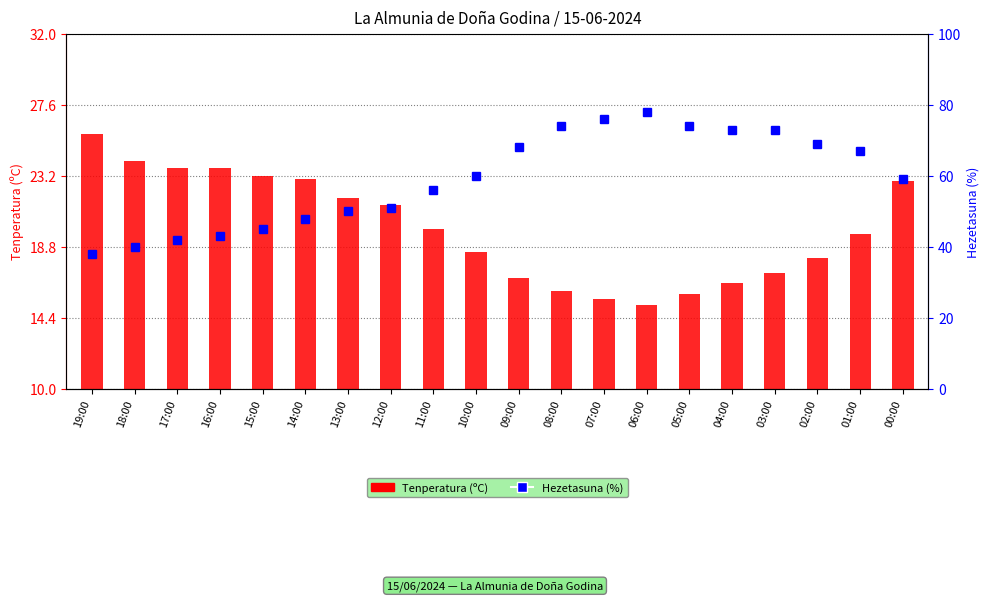

The value of Tenperatura (ºC) at 18:00 is 10.1. True or false?

False